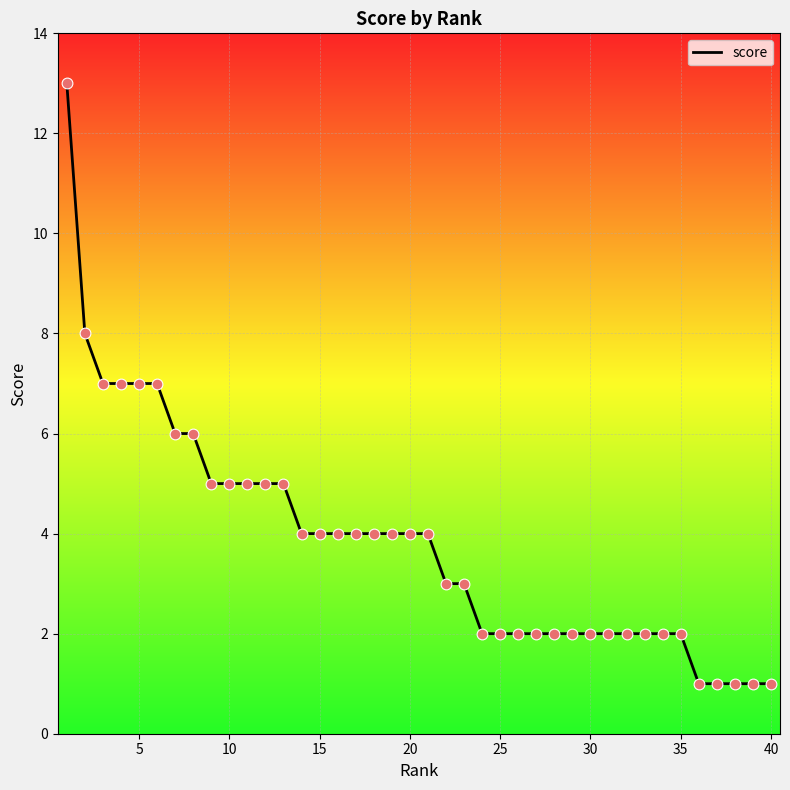

What is the maximum value shown in the chart?

13